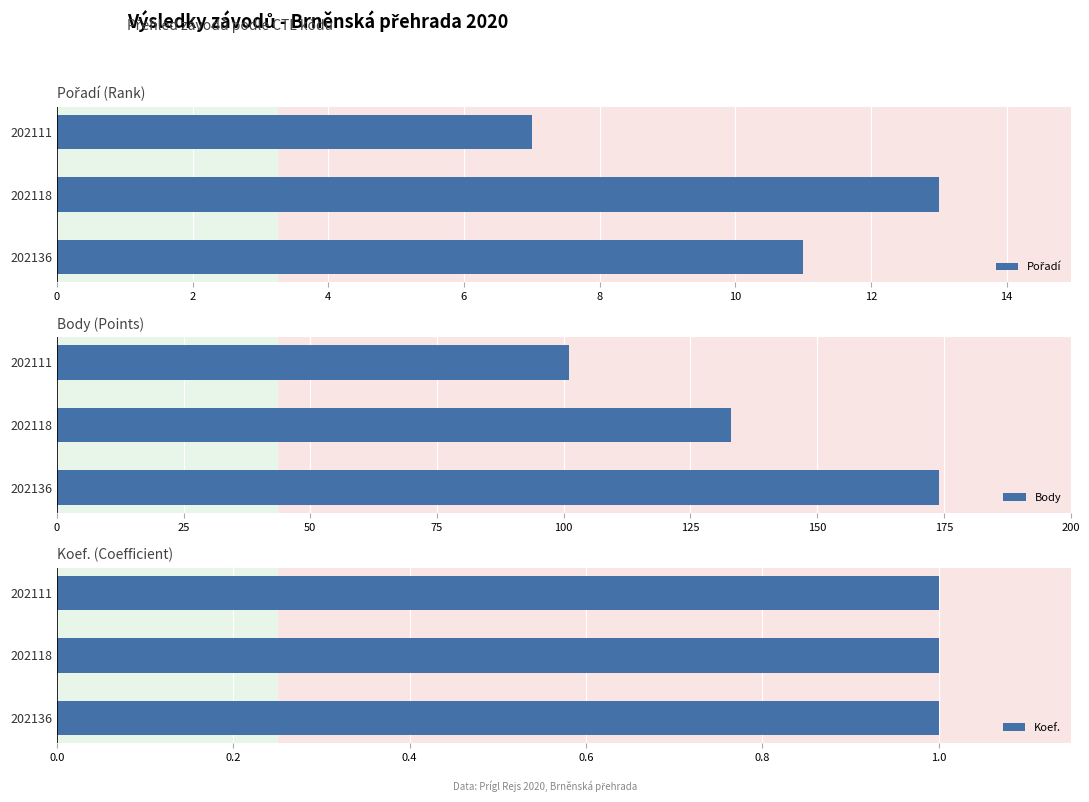

What are all the series names shown in the legend?

Pořadí, Body, Koef.